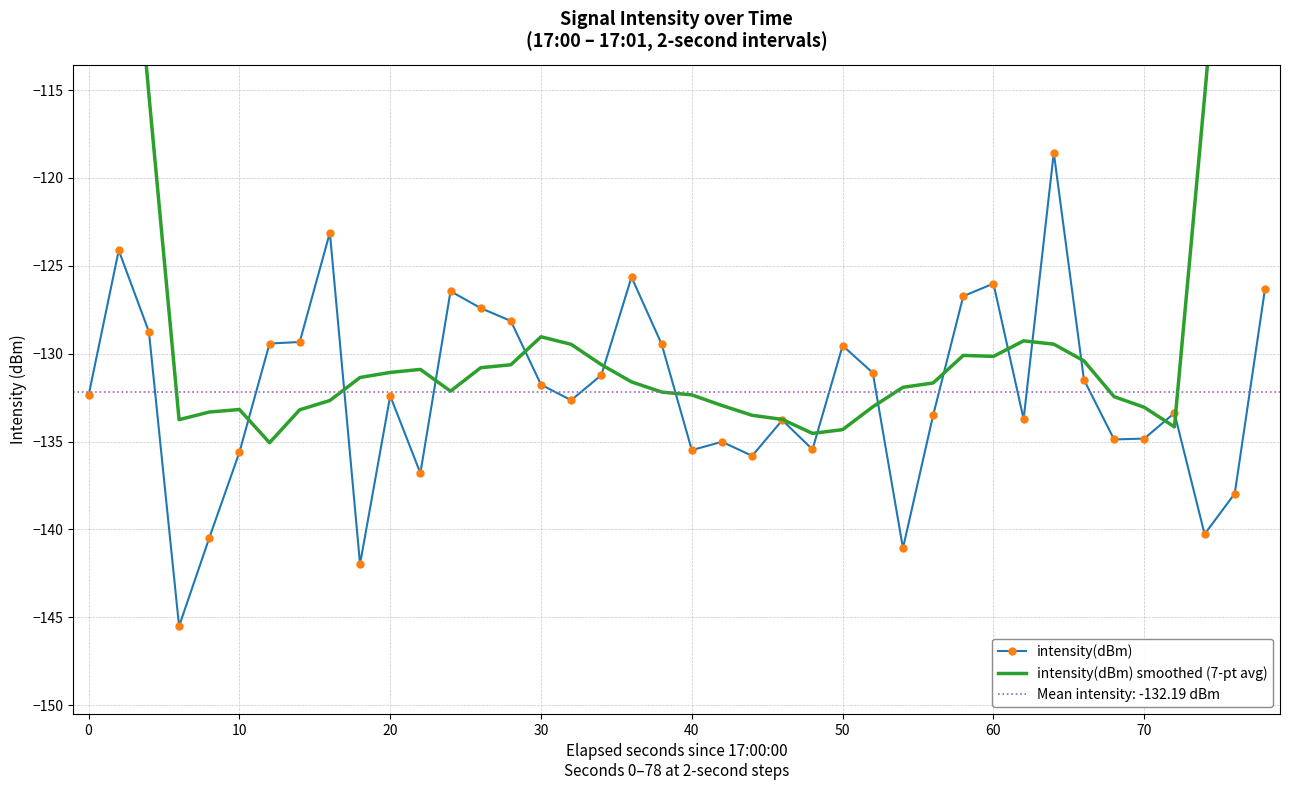

True or false: intensity(dBm) has more than 2 points higher than both neighbors.

True